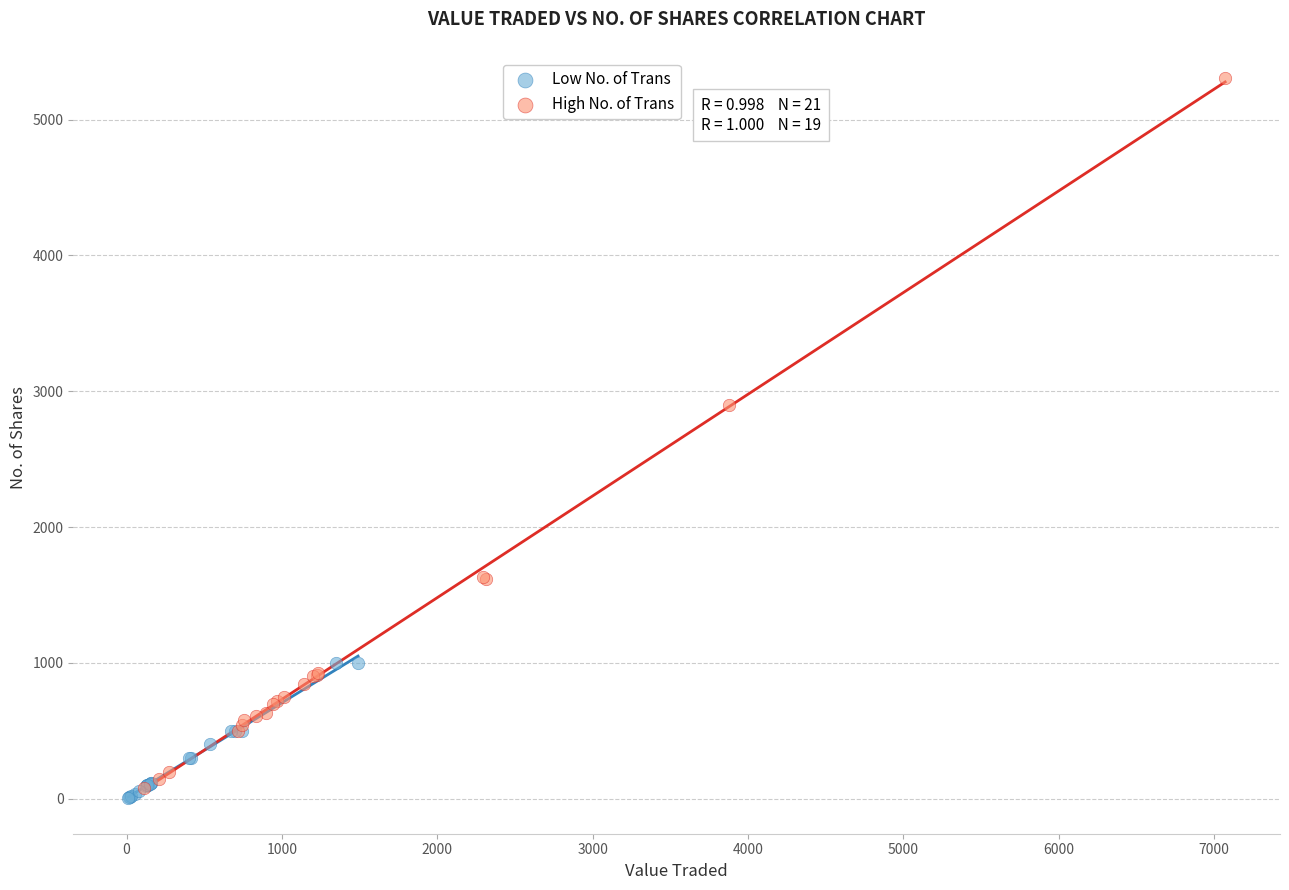

Which series contains the highest Y value?

High No. of Trans